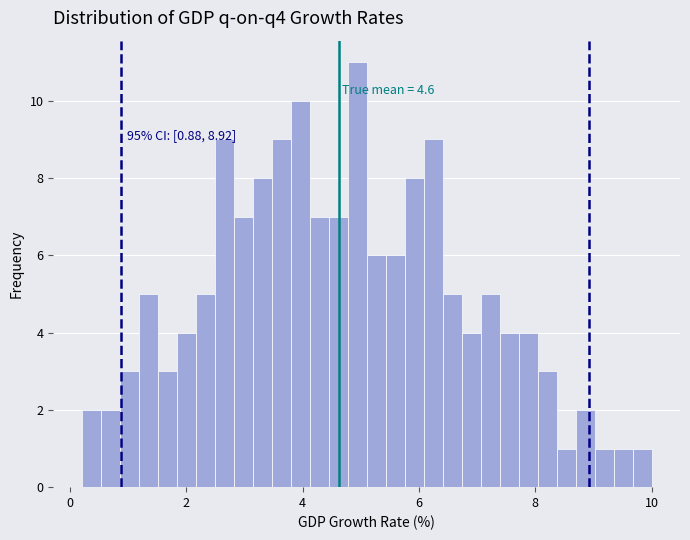

Read against the x-axis, roughly where is the centre of the tallest bar?

5.0